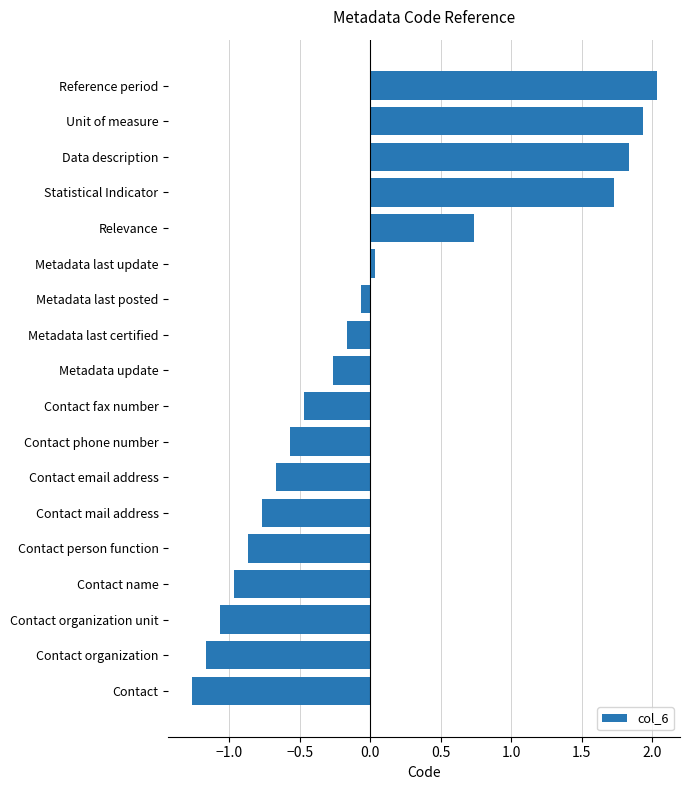

What is the maximum value shown in the chart?

2.0